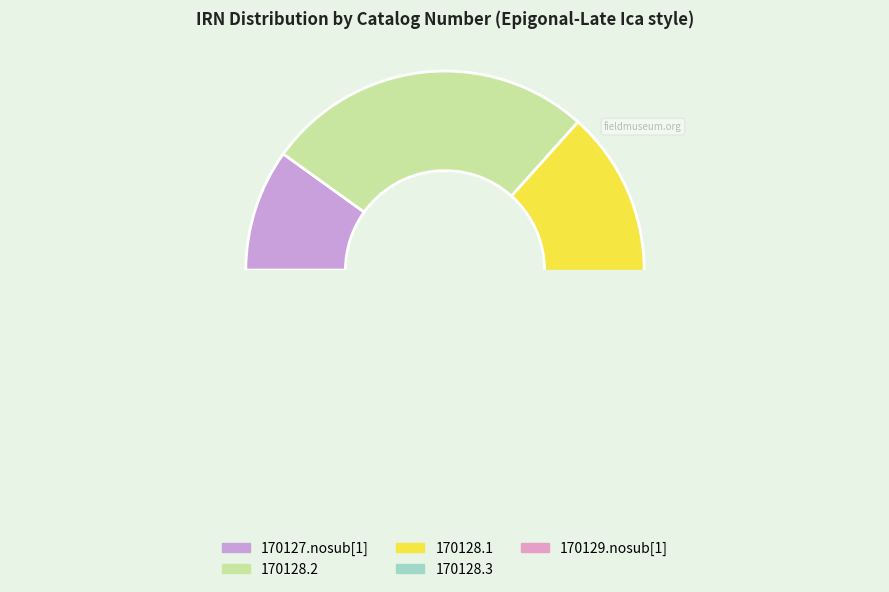

To the nearest percent, what percentage of the pie is 170128.1?

27%